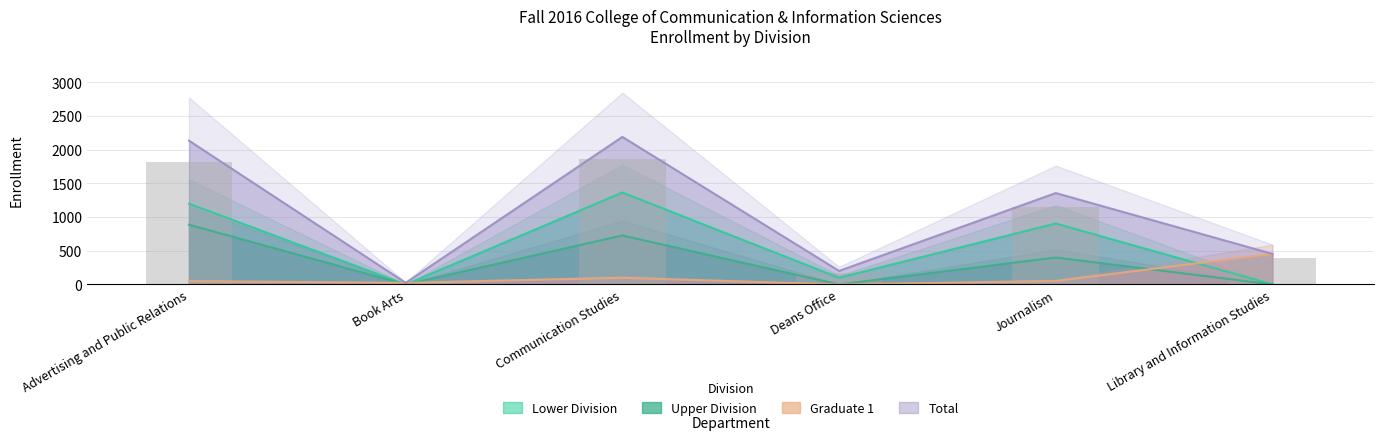

What are all the series names shown in the legend?

Lower Division, Upper Division, Graduate 1, Total